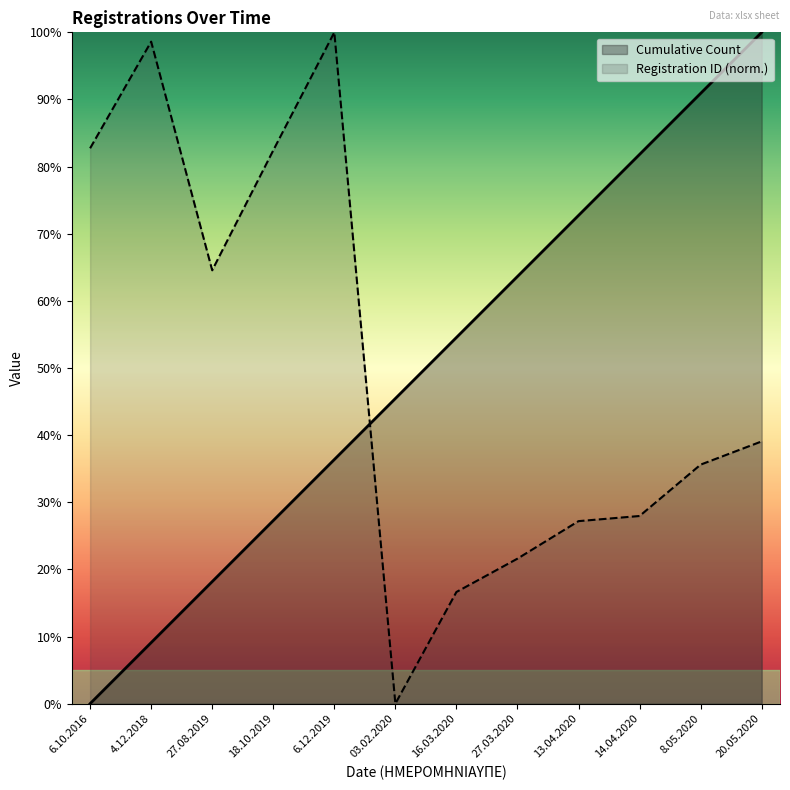

What are all the series names shown in the legend?

Cumulative Count, Registration ID (norm.)